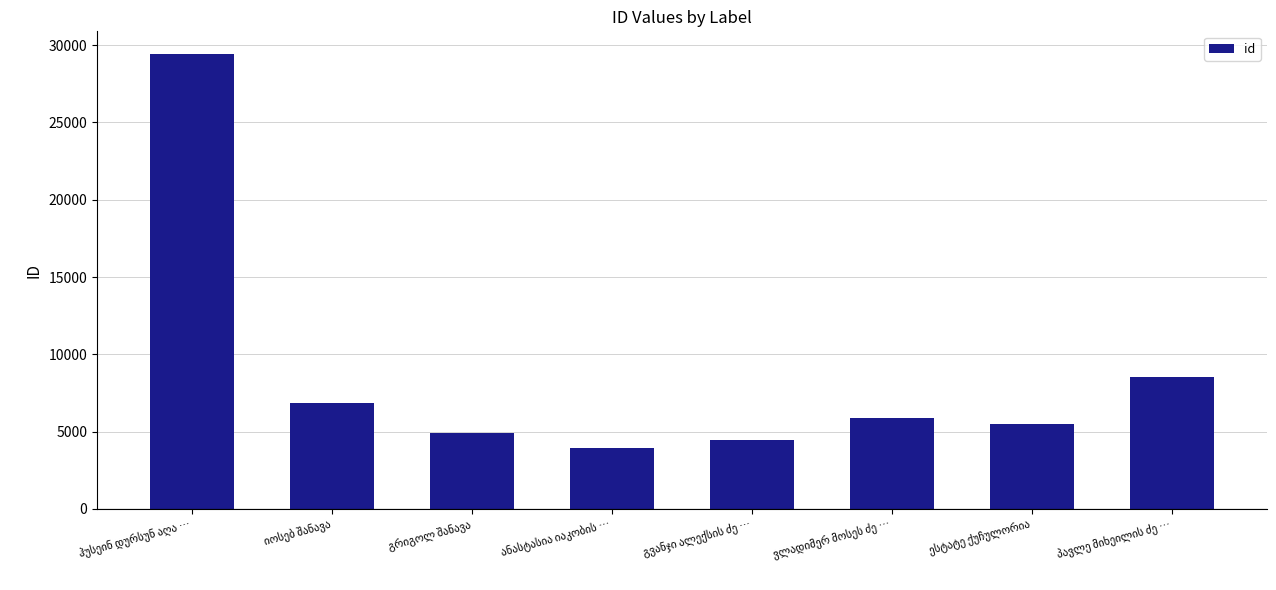

What is the value of the 6th bar from the left?

5869